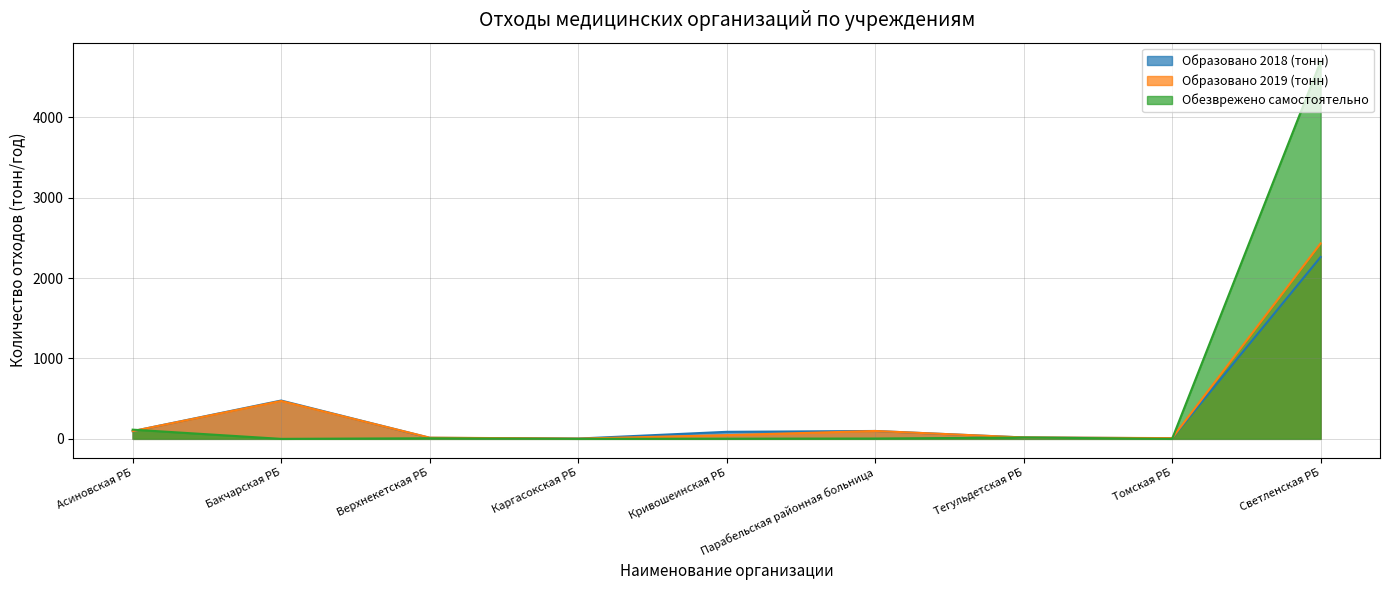

Does the chart have visible grid lines?

Yes